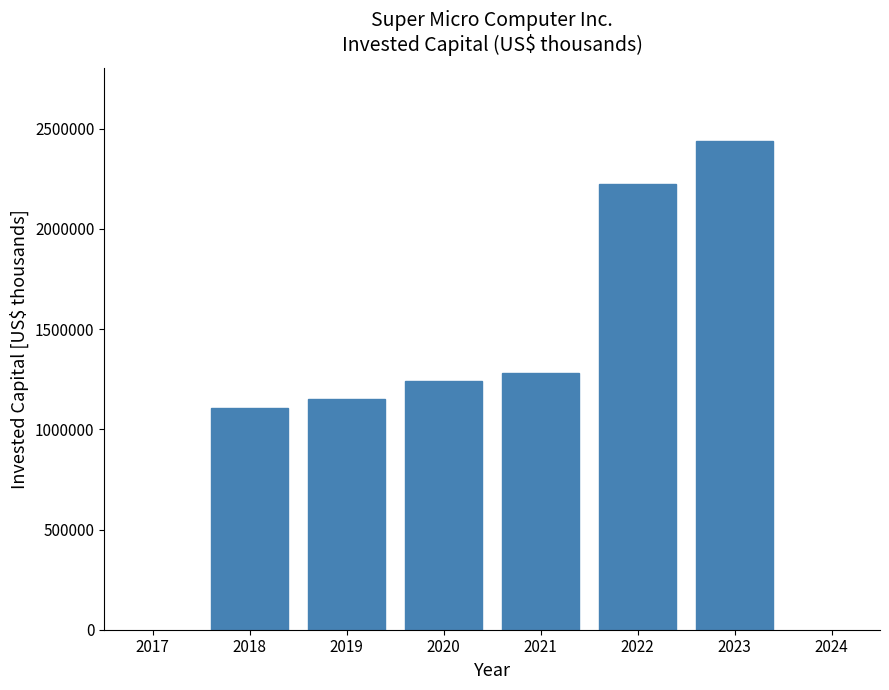

Reading right to left, extract all data points from this chart.

2023=2437425	2022=2222919	2021=1282041	2020=1239197	2019=1150419	2018=1108476